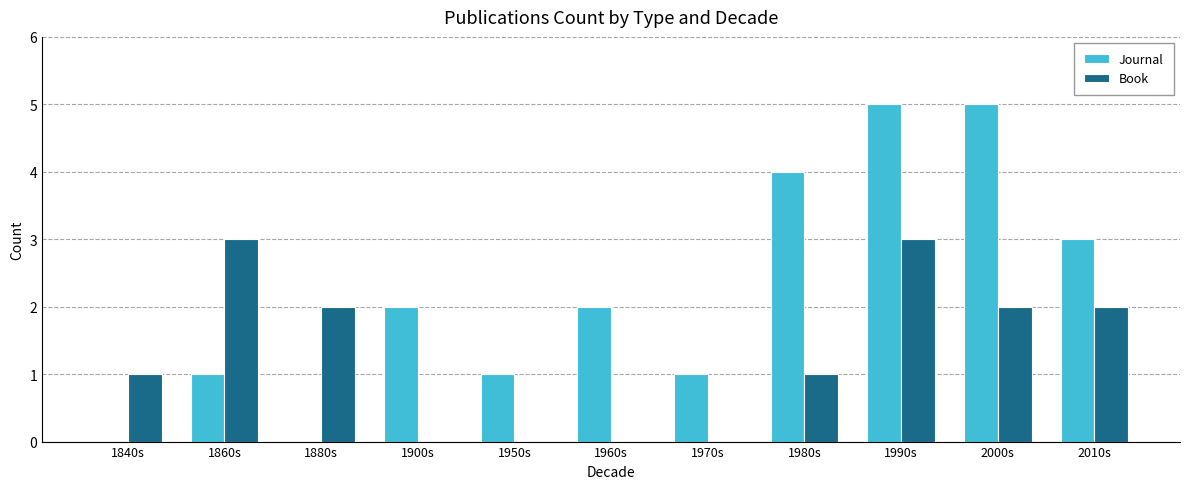

Which series has the largest range (max minus min)?

Journal